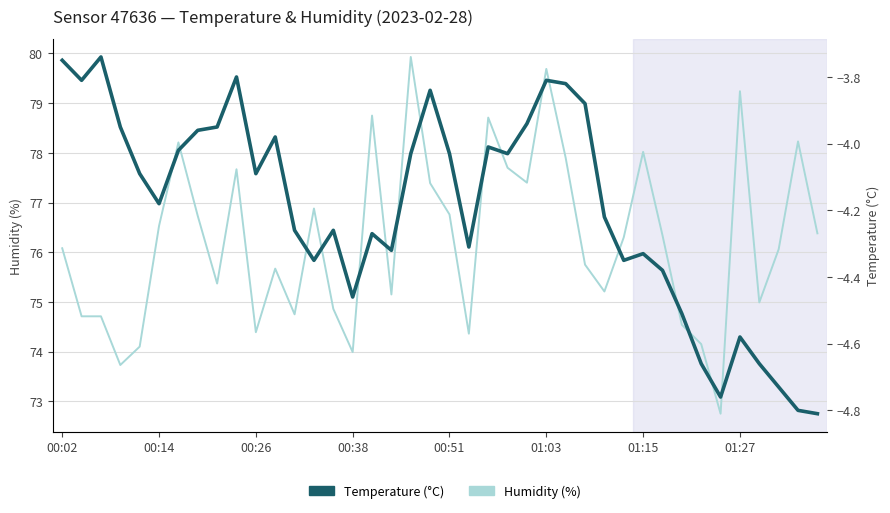

What position from the right is 36?

4